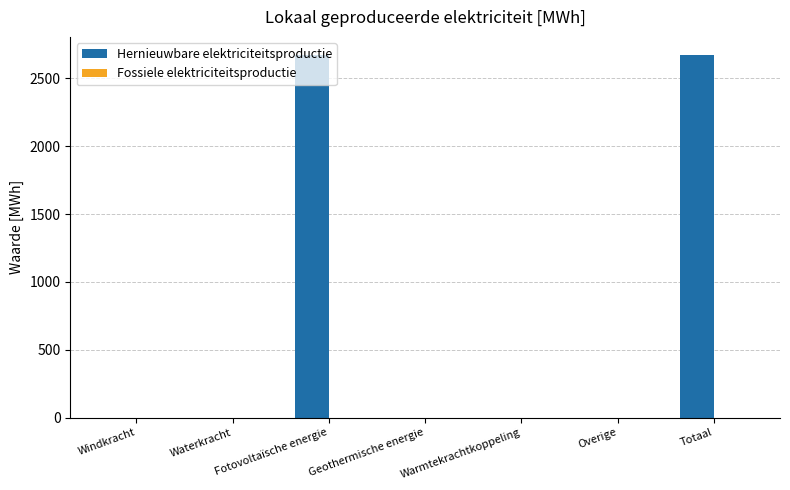

The value at Geothermische energie is 0.0. True or false?

True